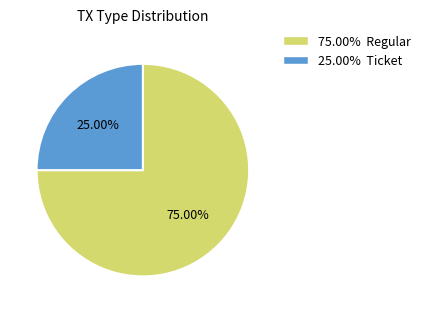

Does 75.00% Regular represent more than half of the total?

Yes